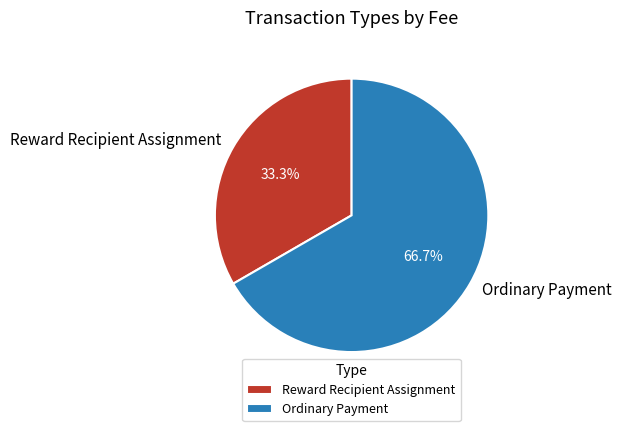

How many slices are in this pie chart?

2